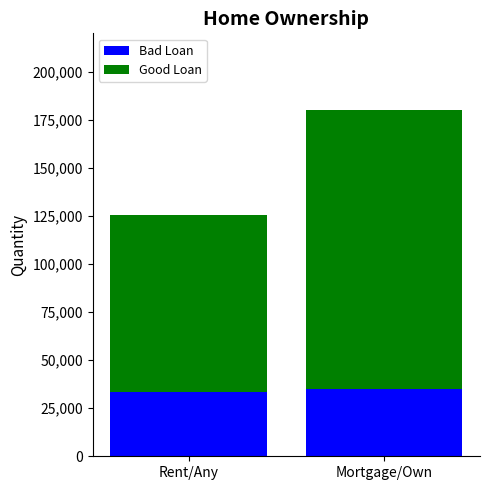

Reading left to right, what are the values for Bad Loan?

Rent/Any=33500	Mortgage/Own=35000